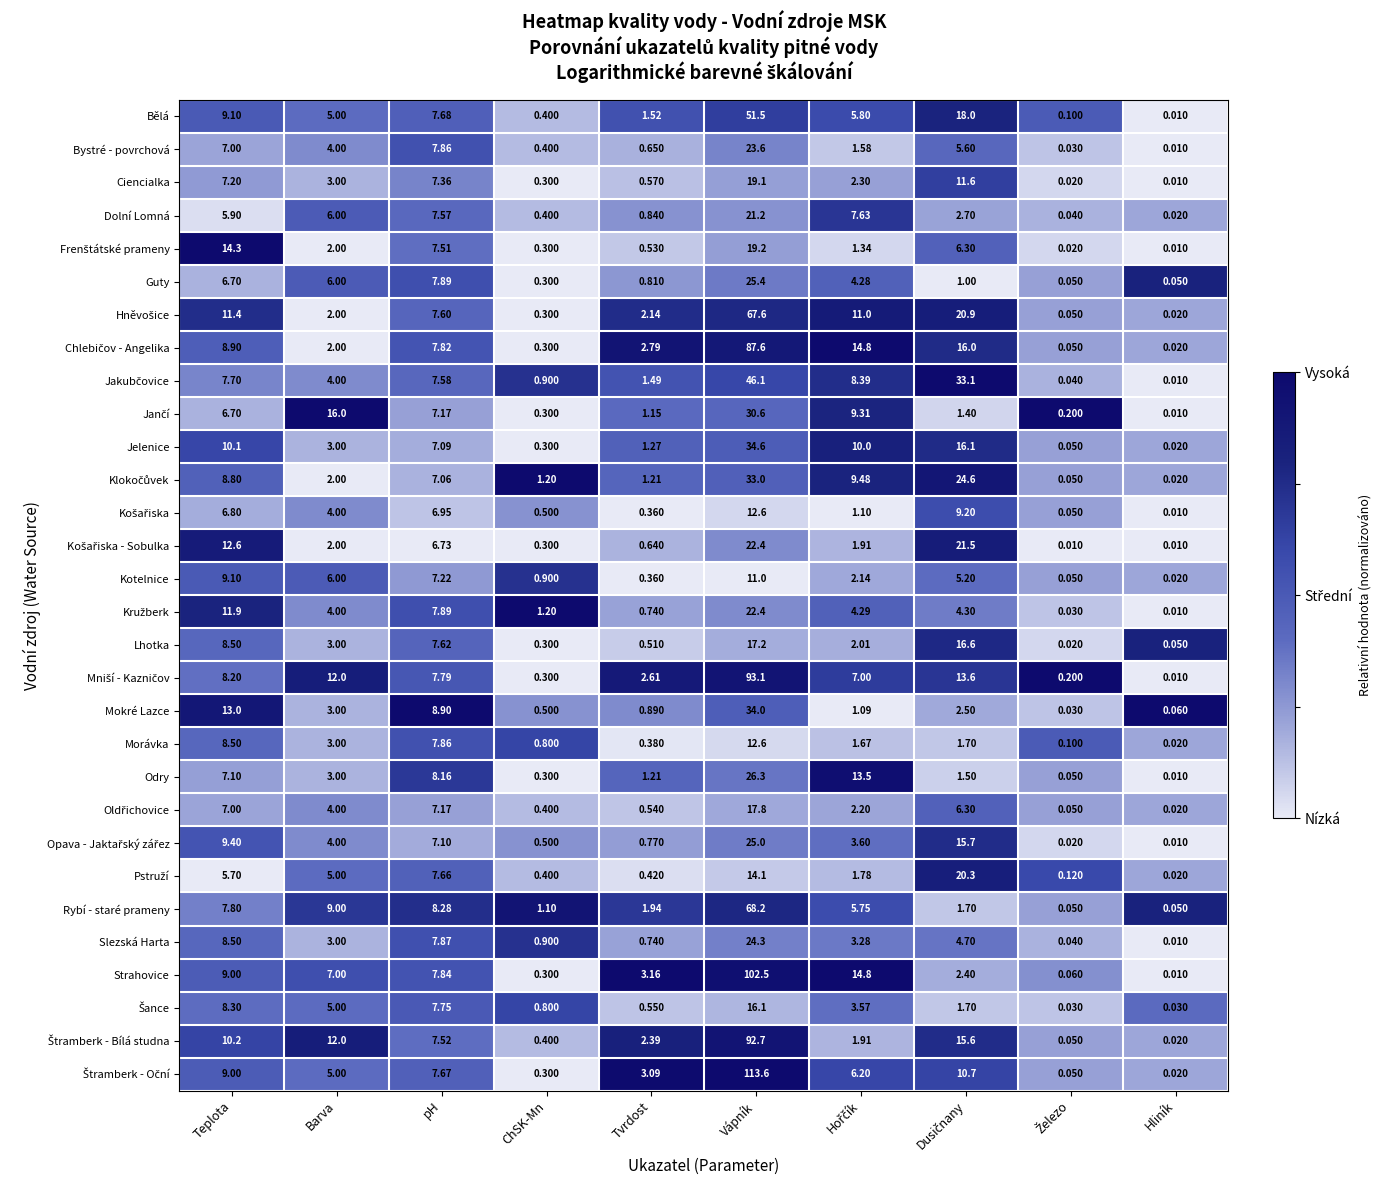

At which category is the sum across all series the highest?

Vápník